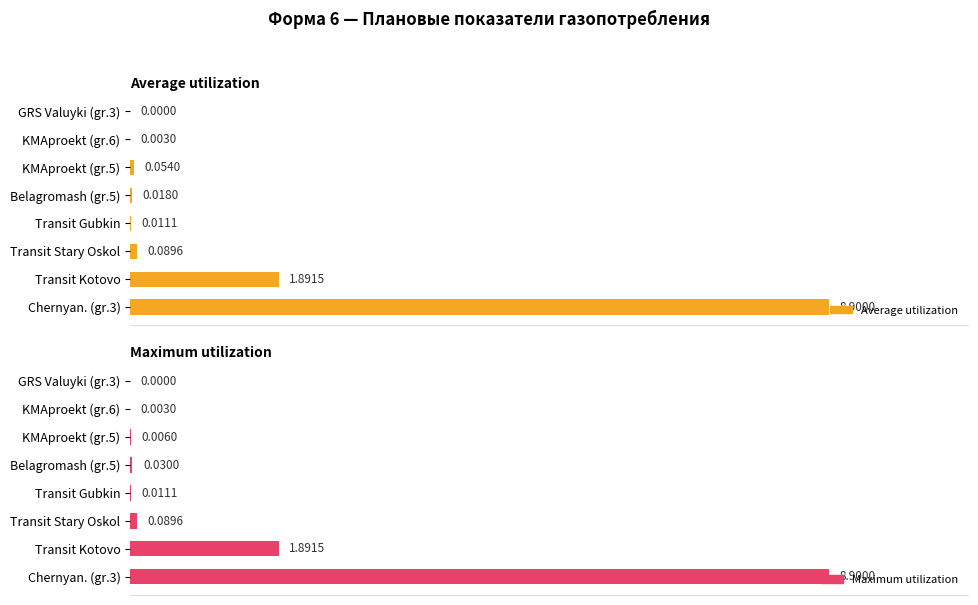

What is the sum of all Average utilization values?

123.2